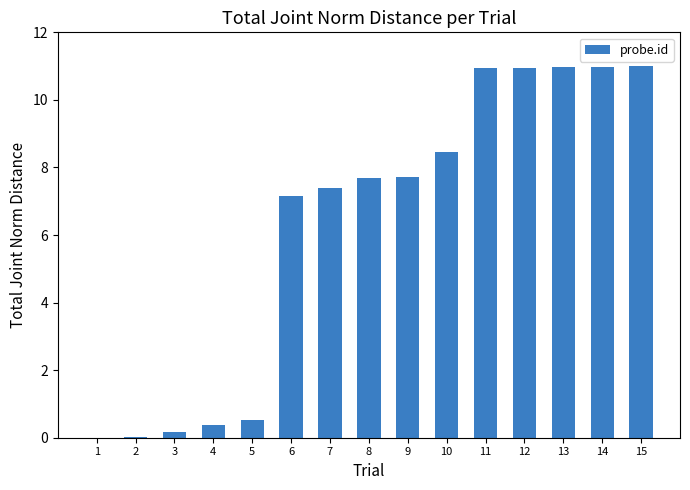

The chart shows a value of 7.7 at 9. True or false?

True